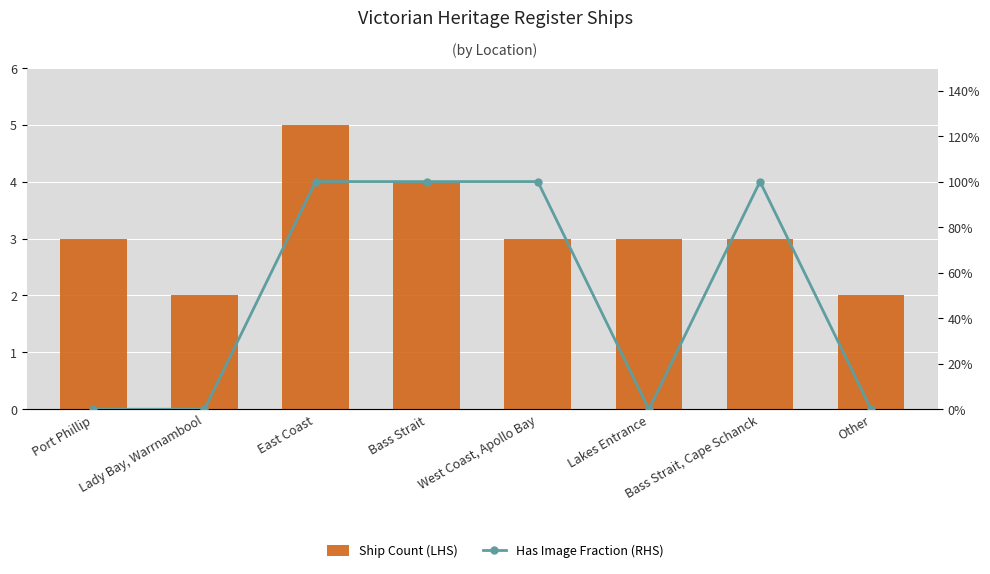

Which series has the largest range (max minus min)?

Ship Count (LHS)